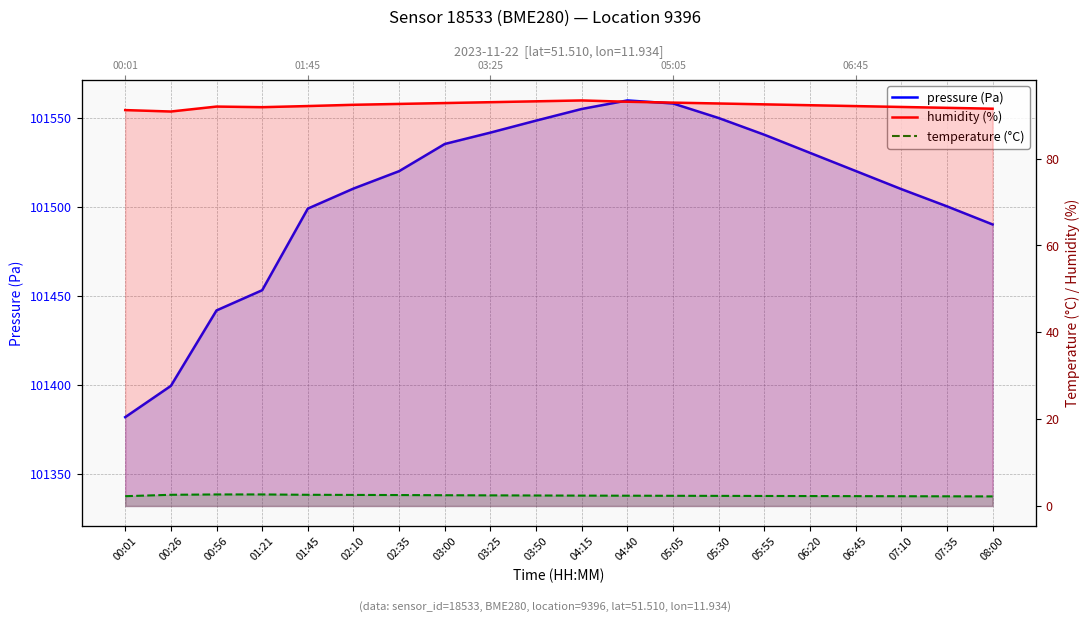

At which label is temperature (°C) closest to 2?

08:00